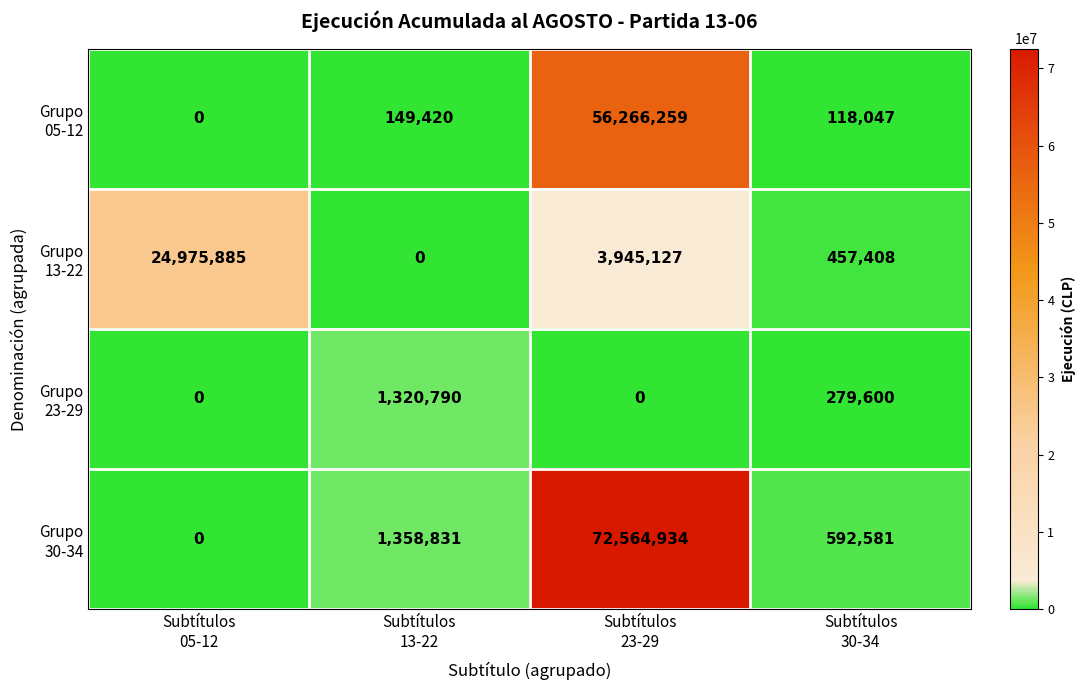

What is the greatest value displayed?

72564934